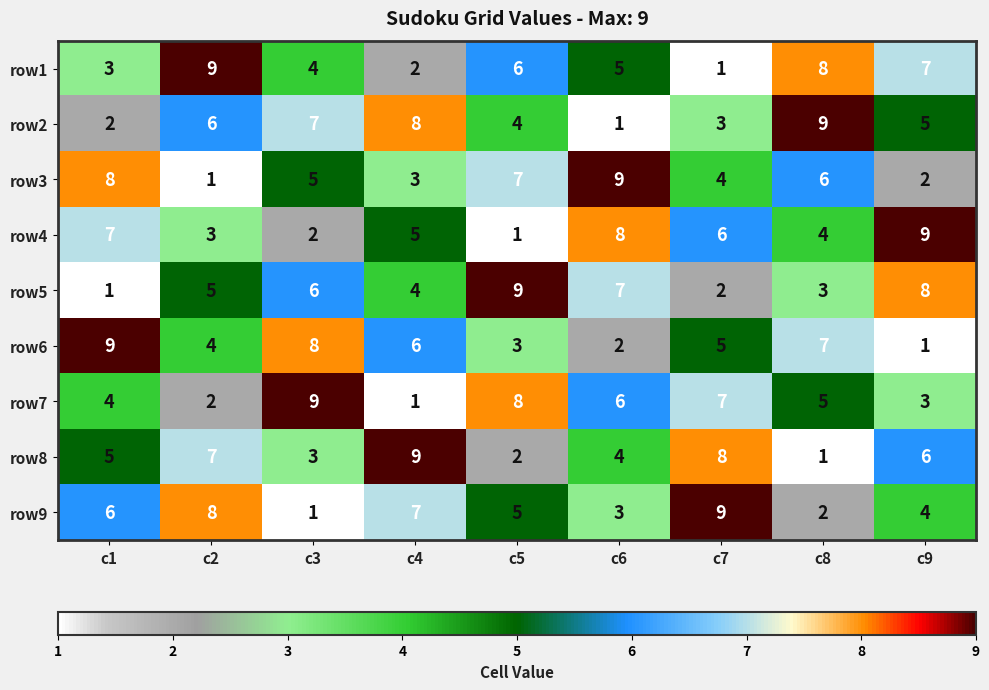

Count the number of data series in this chart.

9